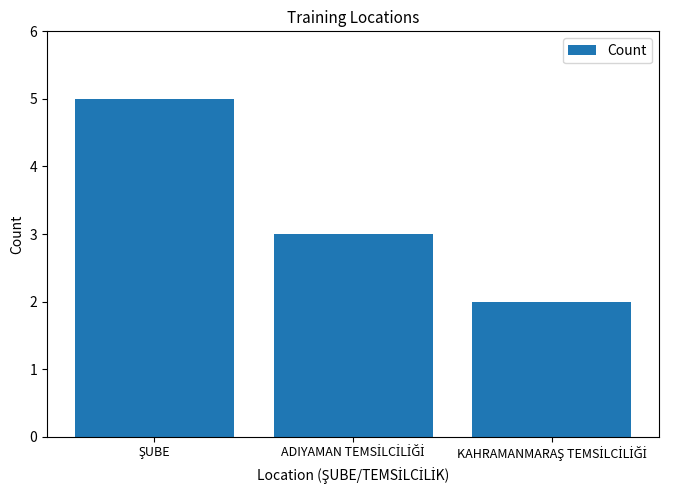

What is the greatest value displayed?

5